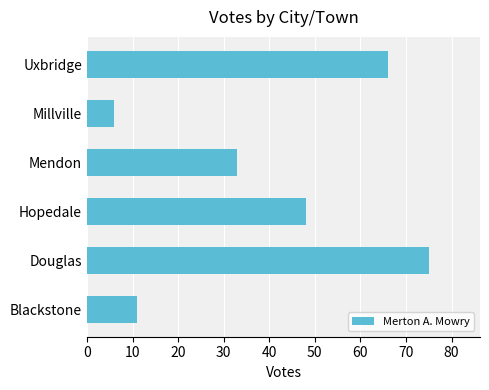

Count the number of categories in the chart.

6